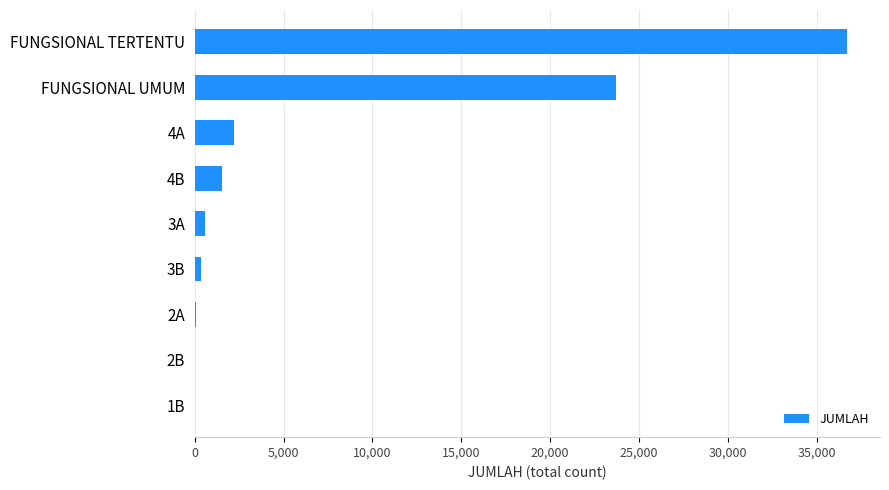

How many categories are shown in the chart?

9